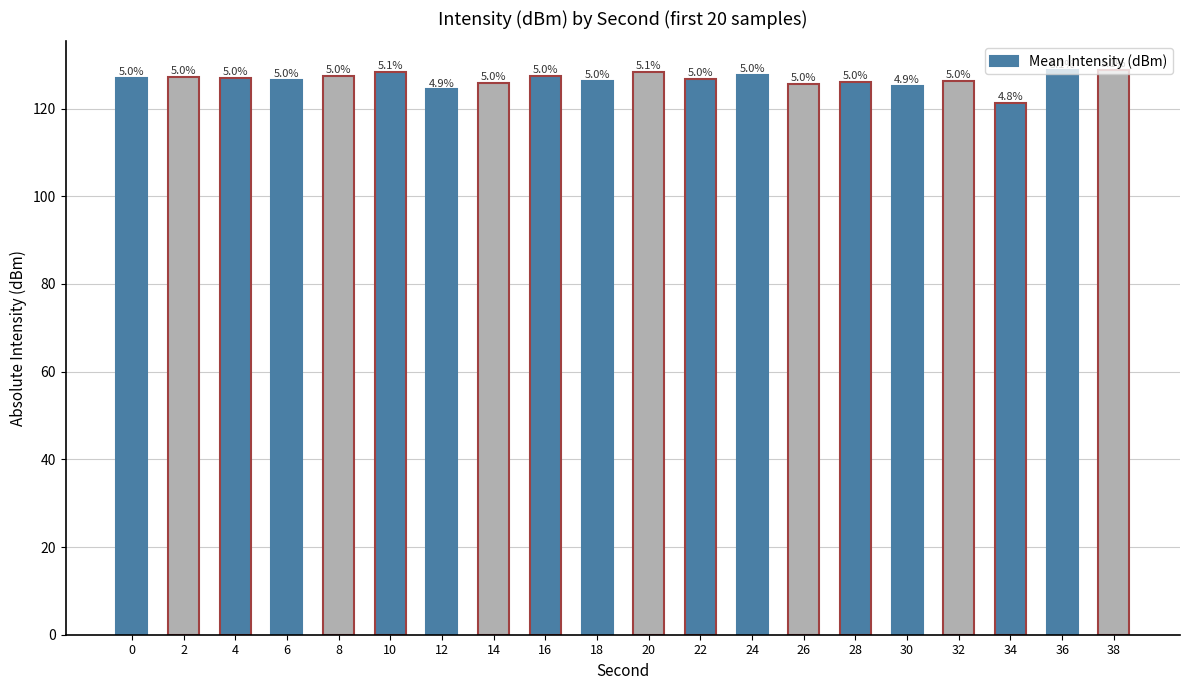

At which label is the value closest to 125?

30